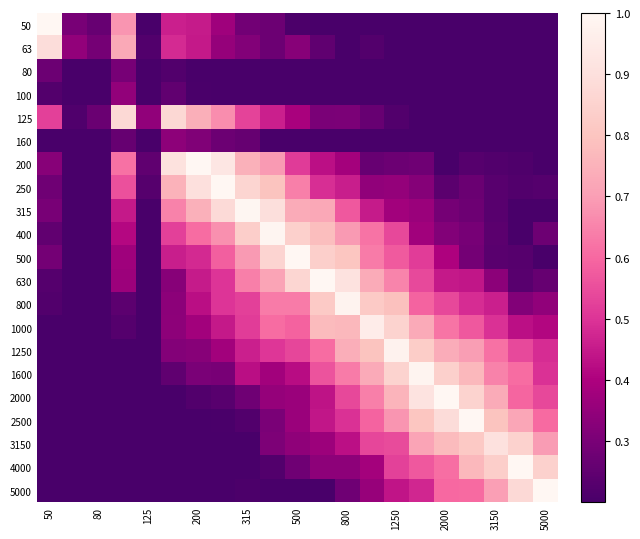

At how many categories does at least one series exceed 0?

21